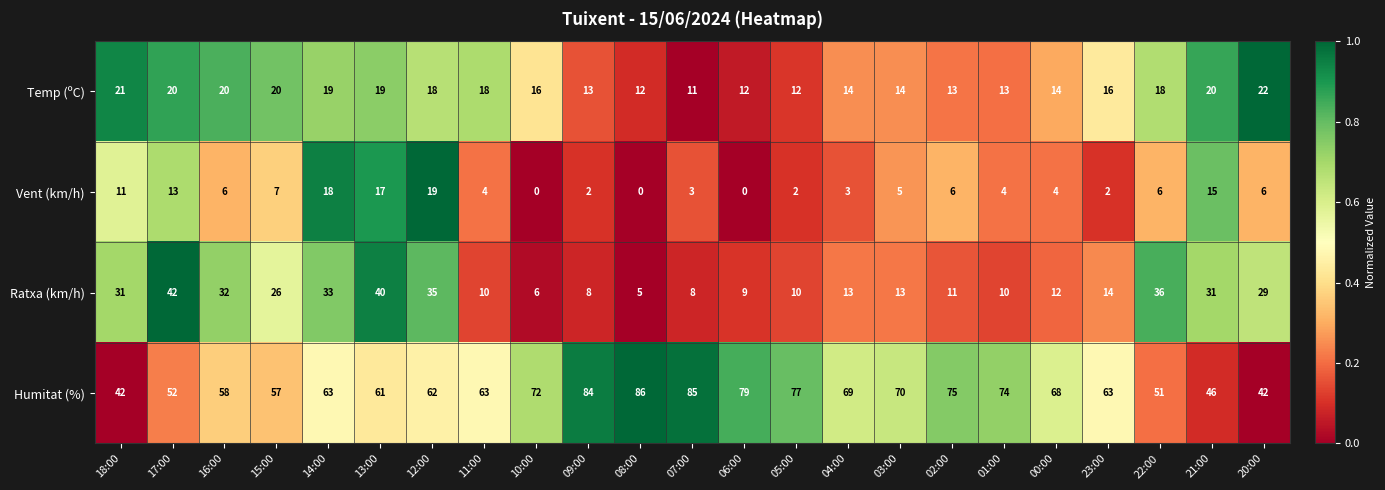

Which series has the largest total across all categories?

Humitat (%)